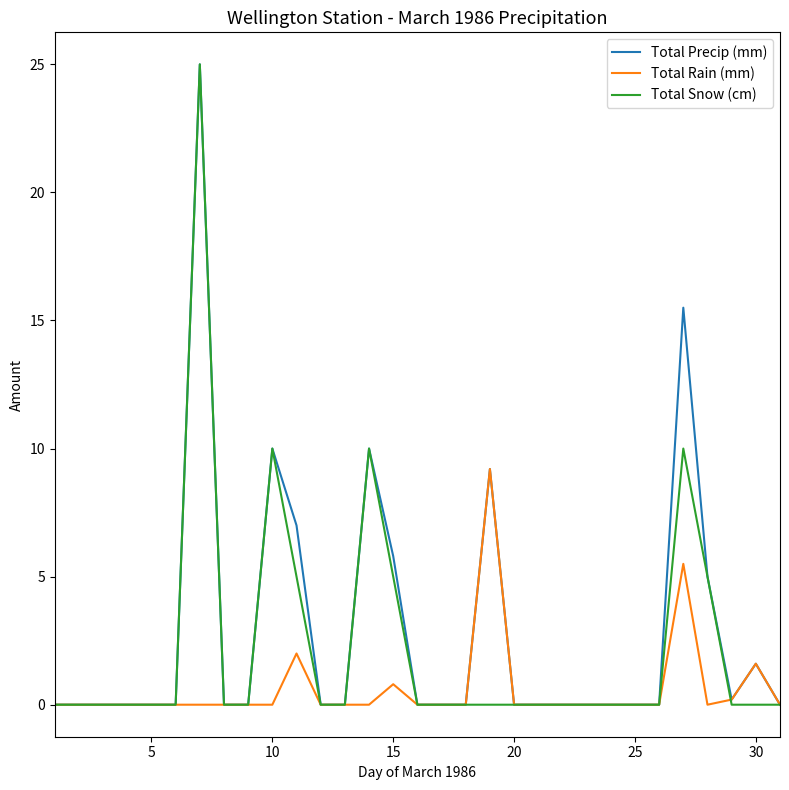

What are all the series names shown in the legend?

Total Precip (mm), Total Rain (mm), Total Snow (cm)